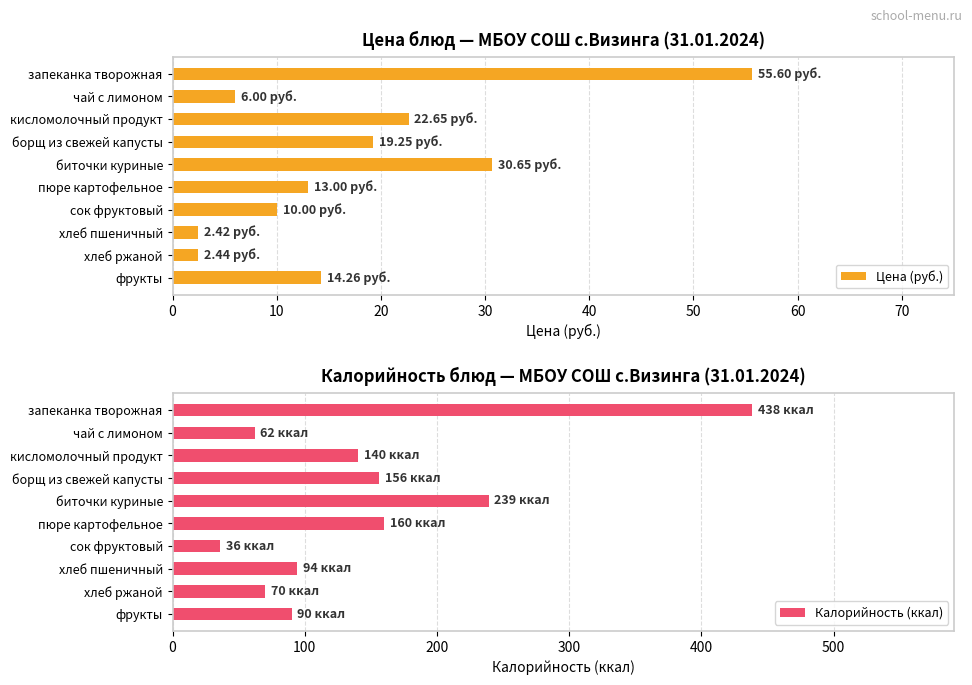

What is the difference between the Цена (руб.) values at фрукты and сок фруктовый?

4.3